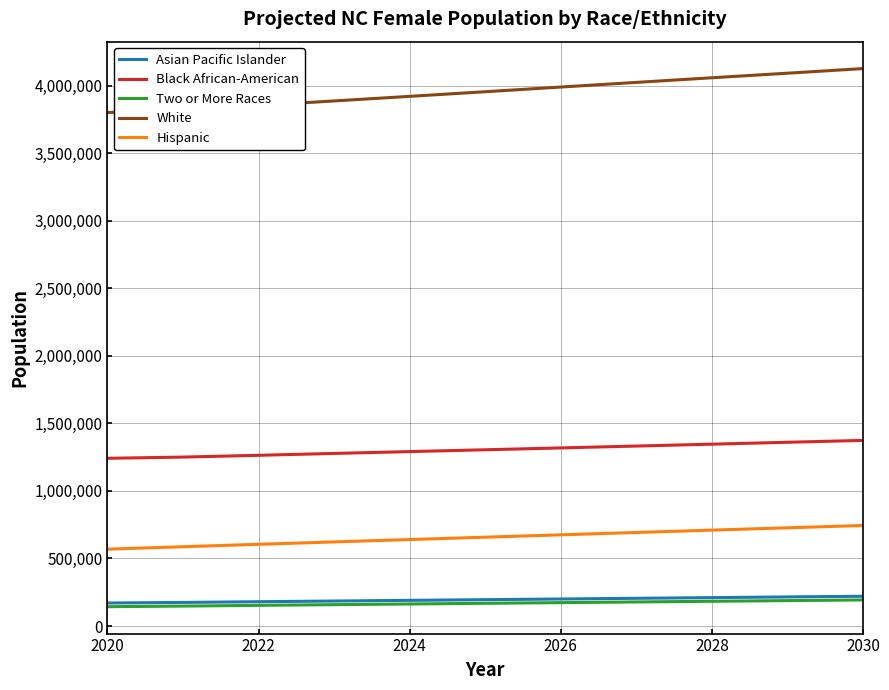

True or false: Hispanic and Two or More Races intersect in this chart.

False